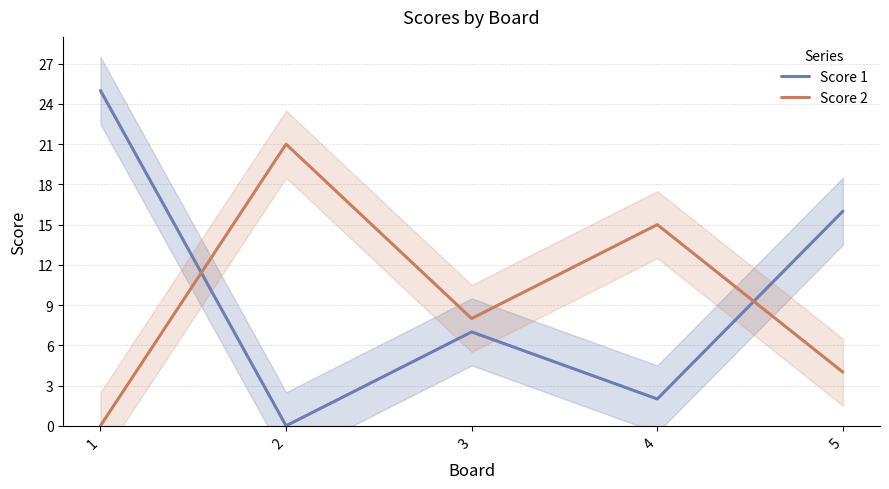

What is the difference between the second highest and minimum values in the Score 2 series?

15